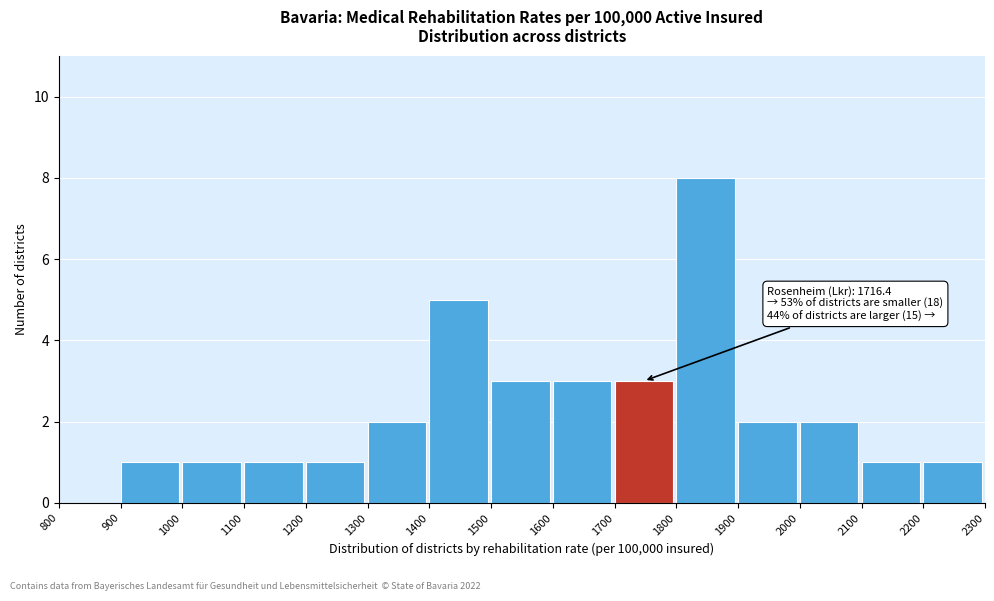

Which range on the x-axis has the tallest bar?

1800 to 1900